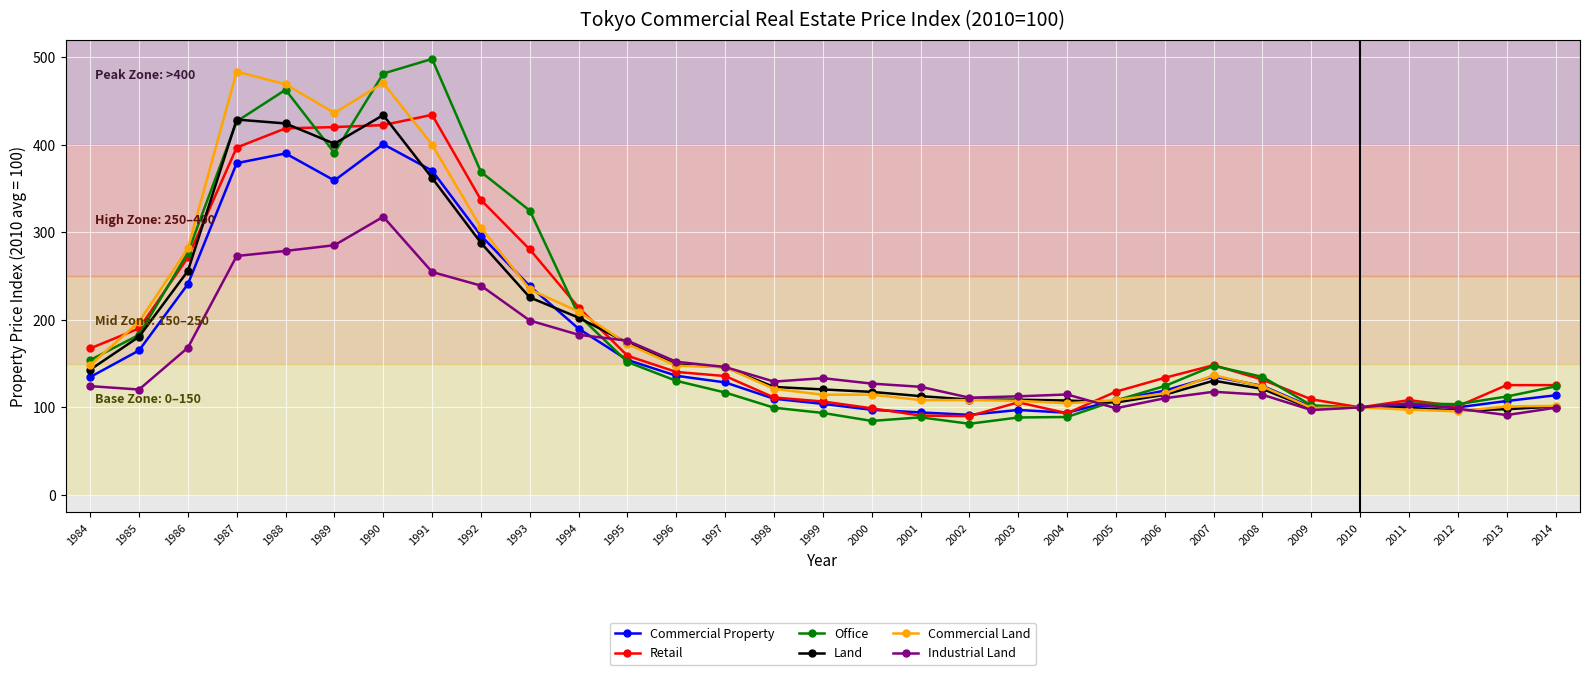

Between 1999 and 2000, which series saw the biggest shift?

Office